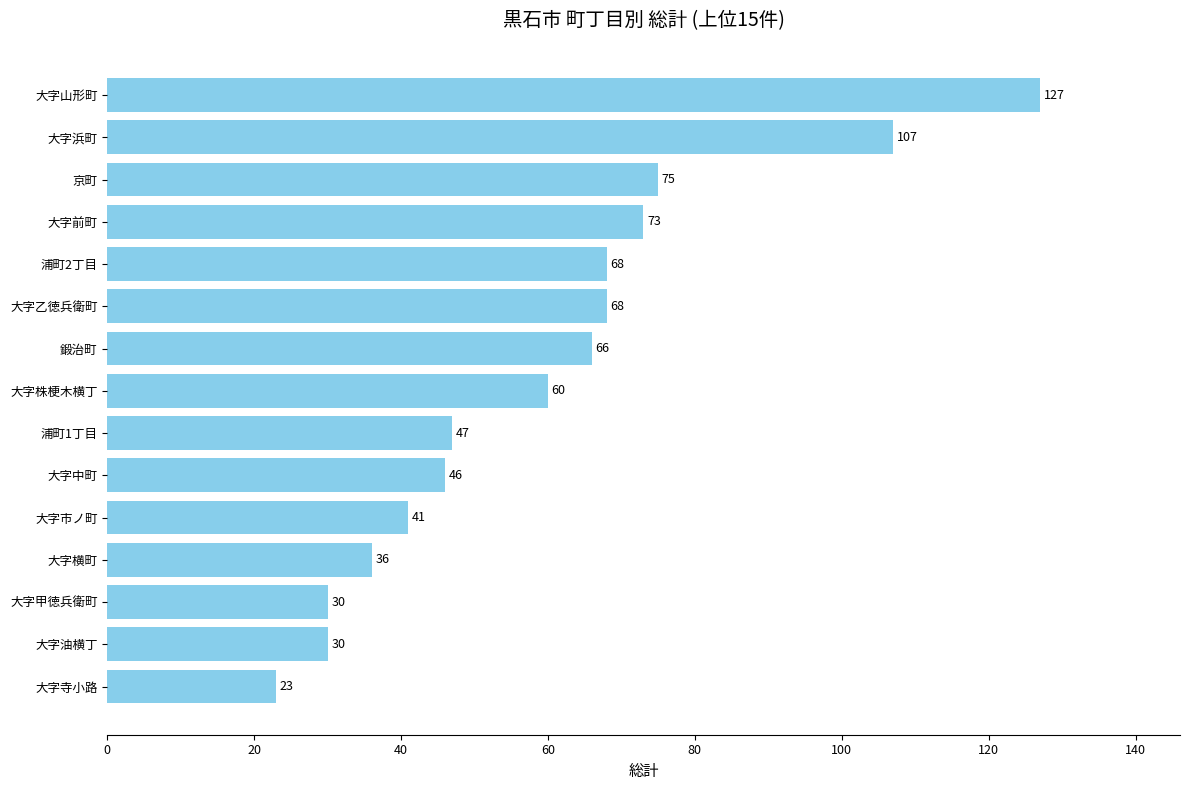

The value at 大字油横丁 is 43. True or false?

False